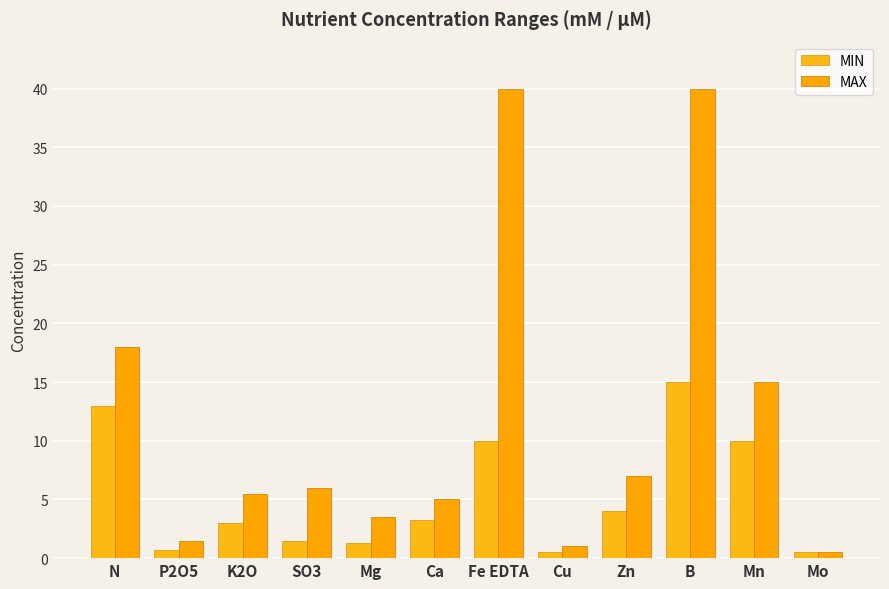

Rank the categories by MAX value from lowest to highest.

Mo, Cu, P2O5, Mg, Ca, K2O, SO3, Zn, Mn, N, Fe EDTA, B